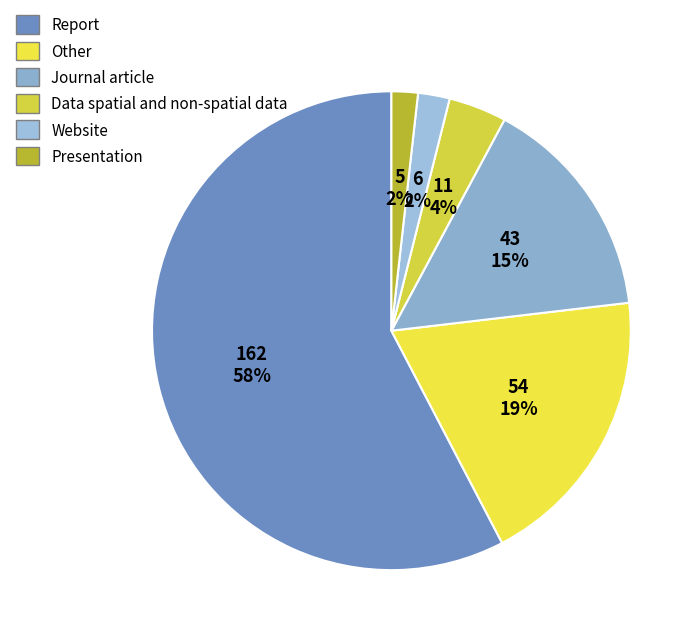

How many segments does this pie chart have?

6